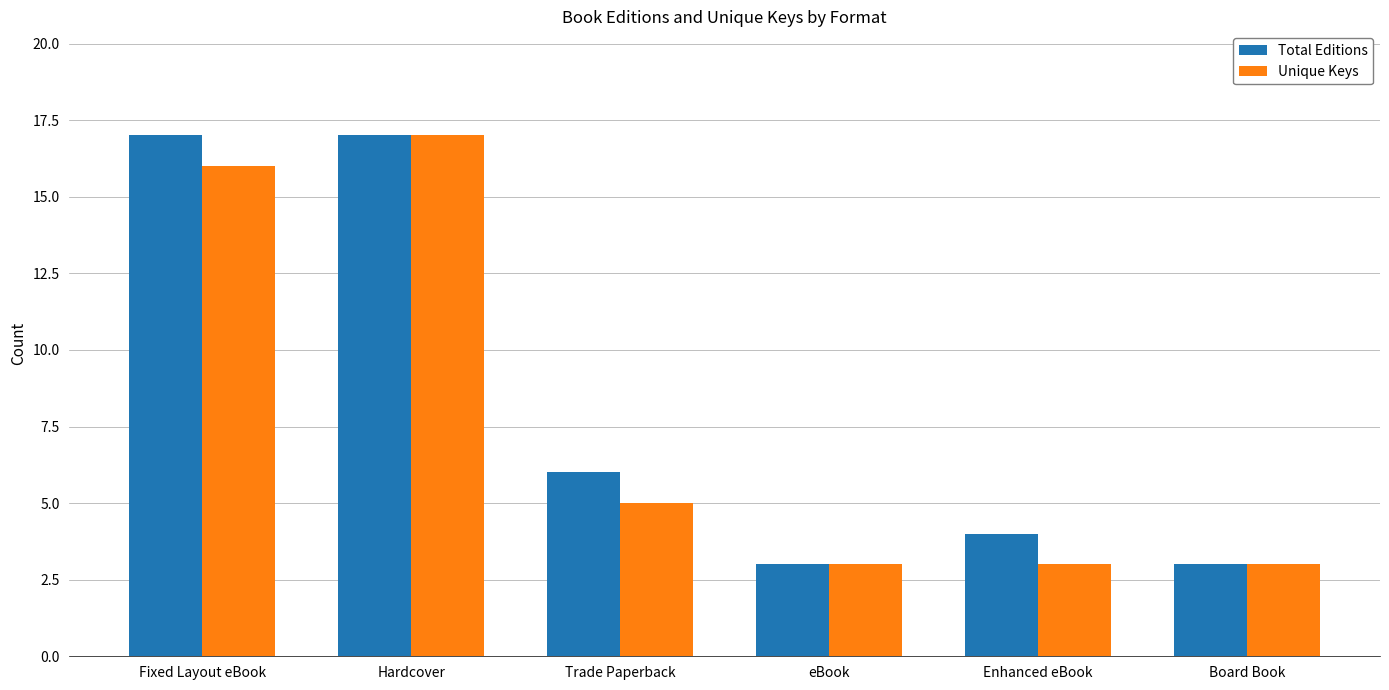

At which label does Unique Keys reach its peak?

Hardcover